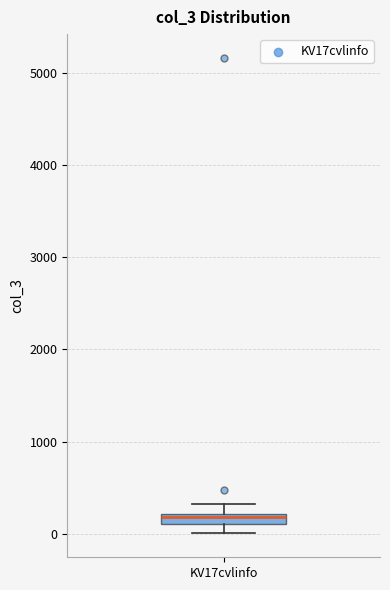

Where does the lower whisker of the box for KV17cvlinfo end on the y-axis? The values are not printed on the chart, so give them approximately, as read against the axis.

0